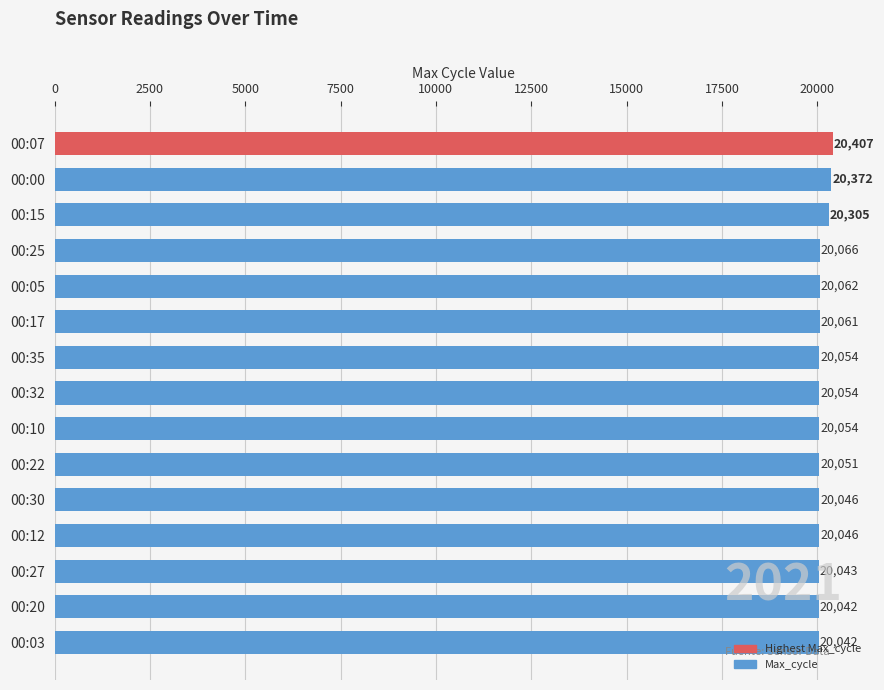

What is the label of the 7th bar from the bottom?

00:10